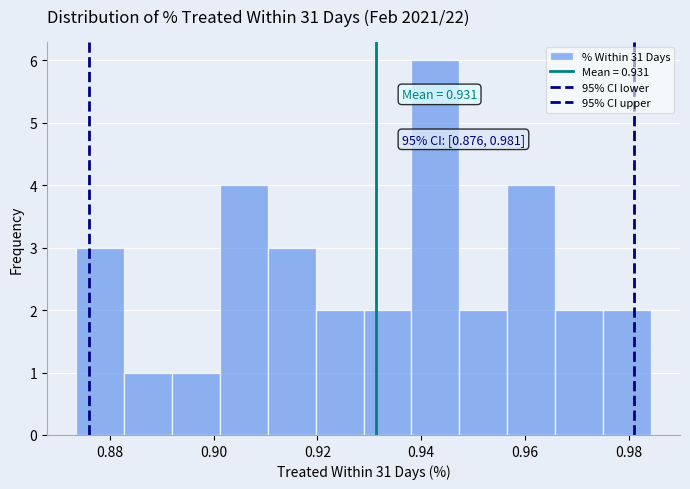

Which range on the x-axis has the tallest bar?

0.938 to 0.948